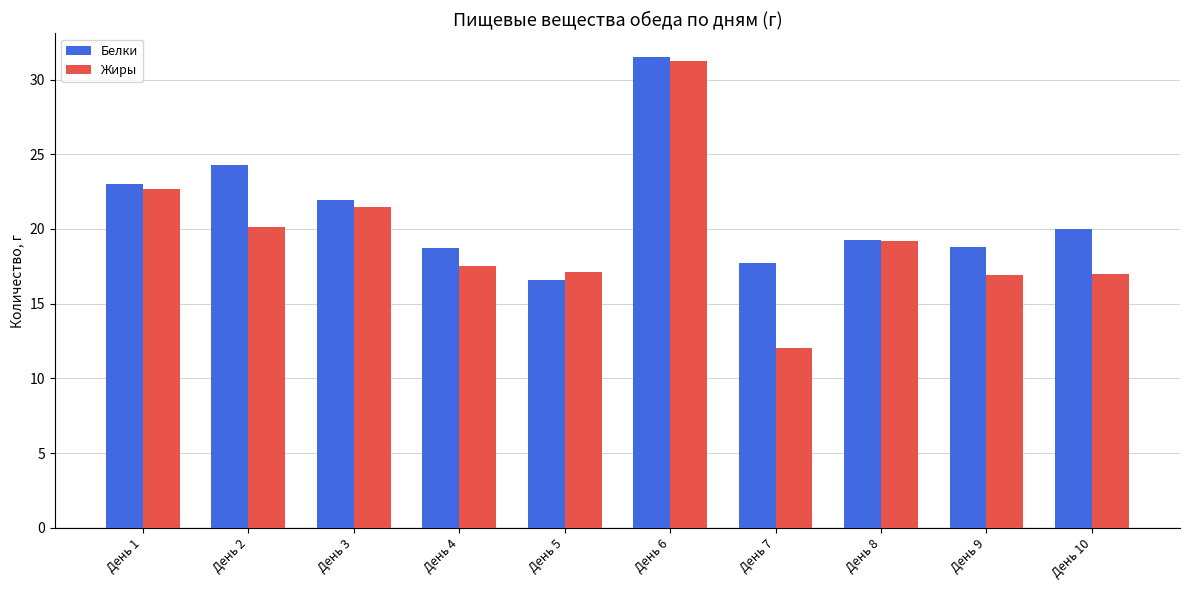

What is the highest value of the Жиры series?

31.3